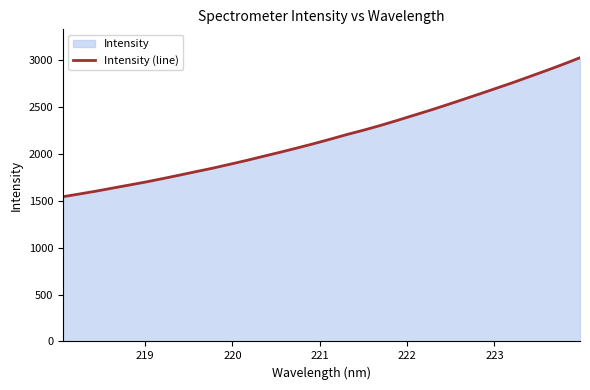

What is the minimum value shown in the chart?

1544.5